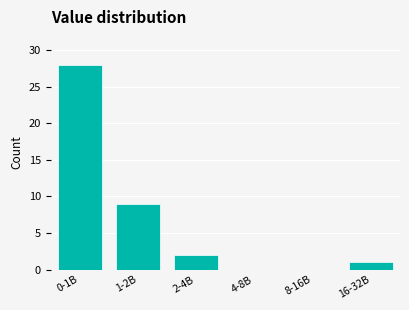

Reading left to right, what are all the values shown in this chart?

0-1B=28	1-2B=9	2-4B=2	4-8B=0	8-16B=0	16-32B=1